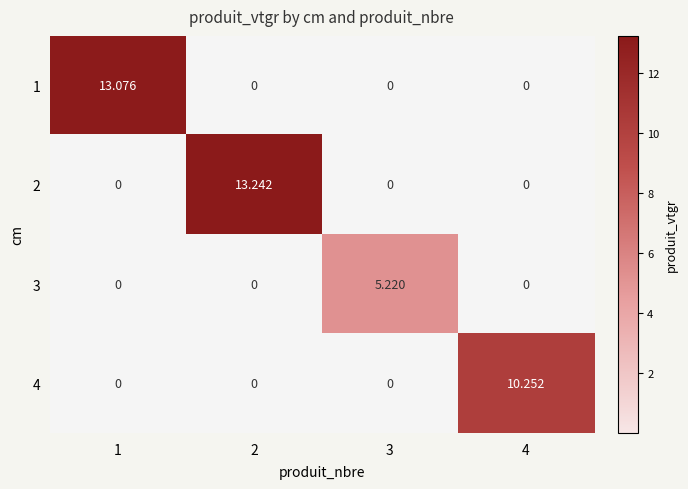

Which series has the largest total across all categories?

2